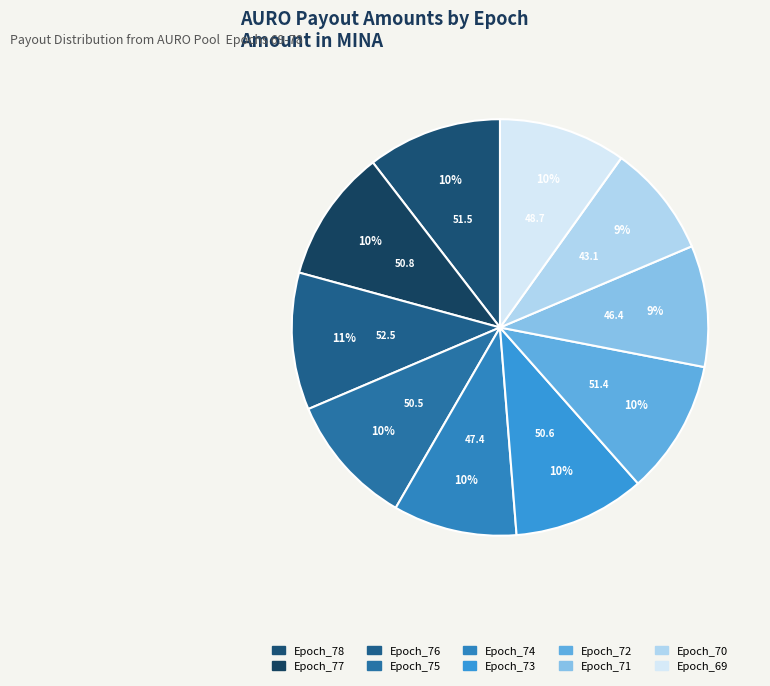

What is the change in value from Epoch_75 to Epoch_70?

-7.5